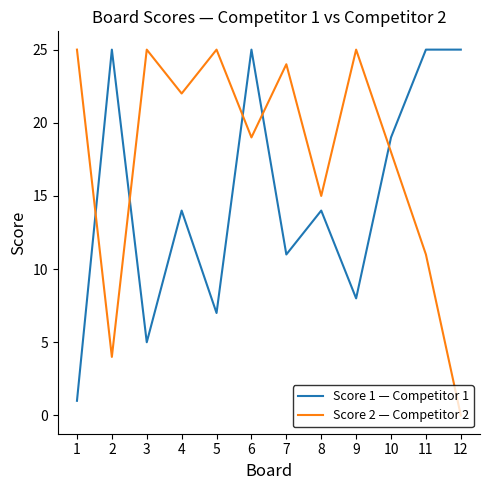

What is the difference between the maximum and minimum values in the Score 2 — Competitor 2 series?

25